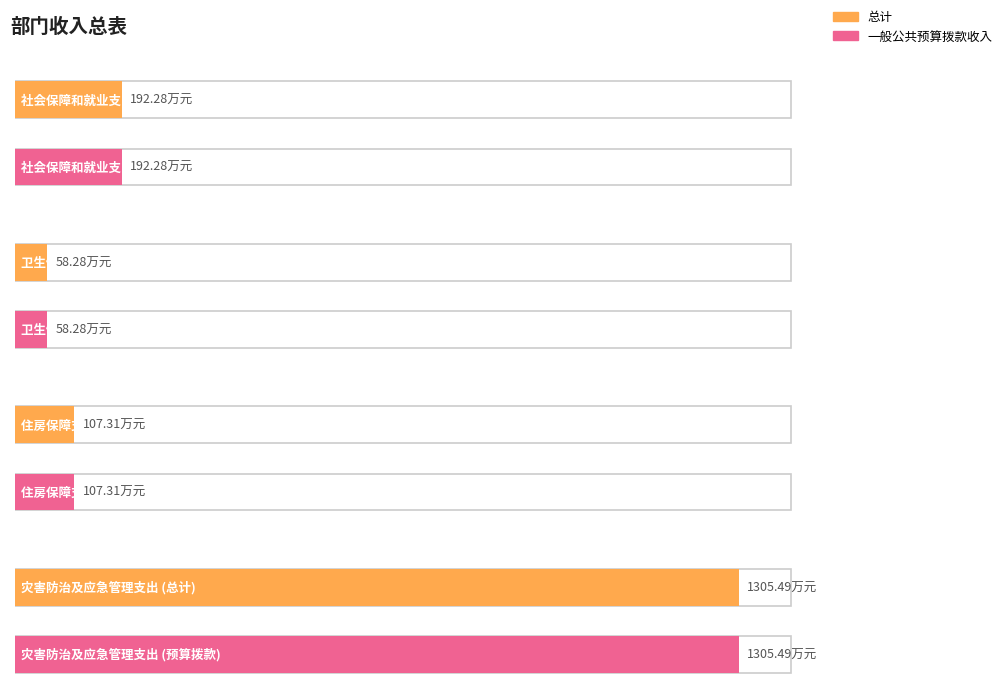

List the labels in order of 总计 value, largest first.

灾害防治及应急管理支出, 社会保障和就业支出, 住房保障支出, 卫生健康支出